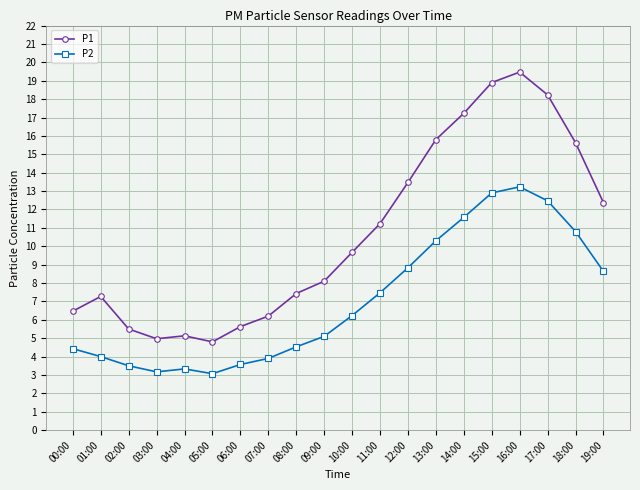

What is the difference between the P2 values at 05:00 and 13:00?

7.2